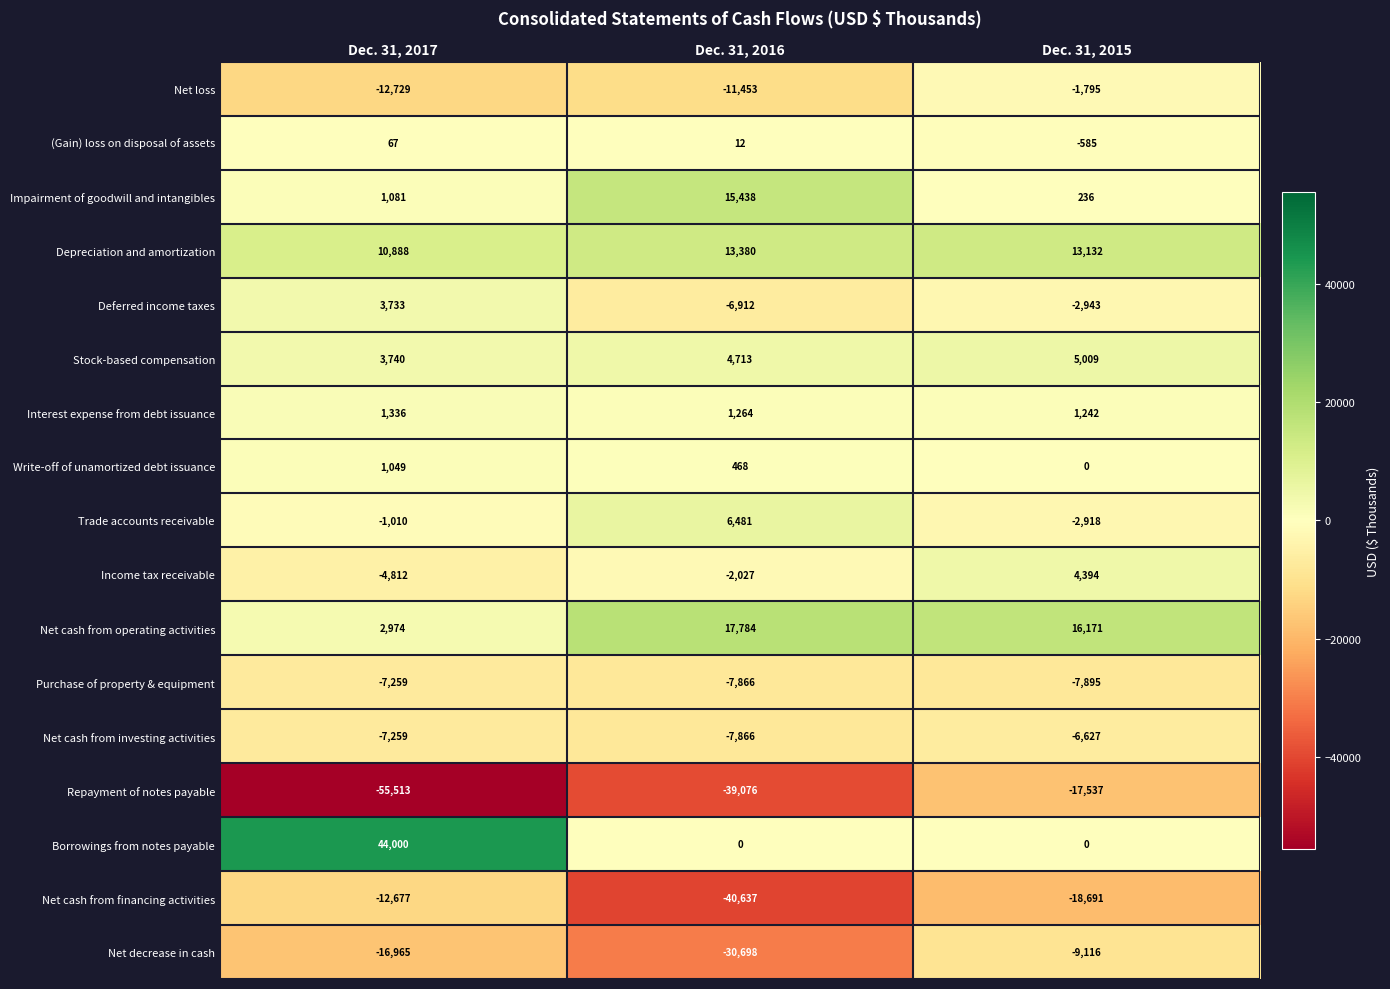

At which category does the chart reach its minimum across all series?

Dec. 31, 2017